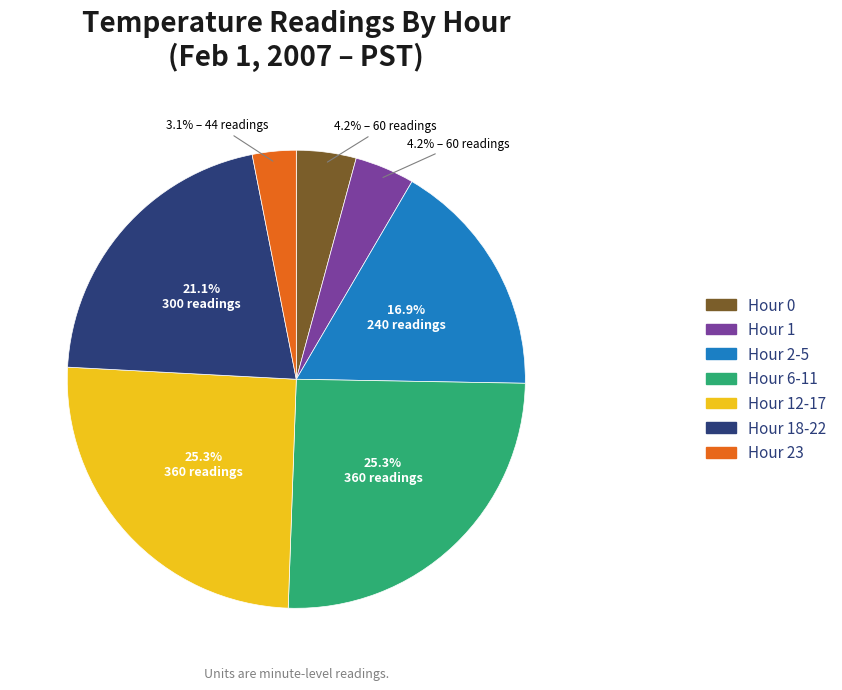

Is there any slice that represents more than half of the pie?

No